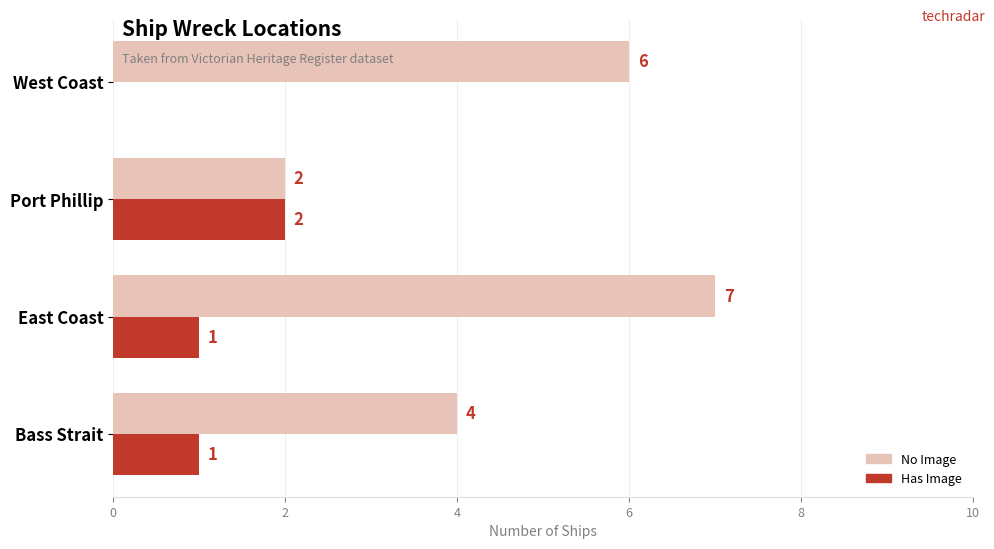

At which category does the chart reach its peak across all series?

East Coast